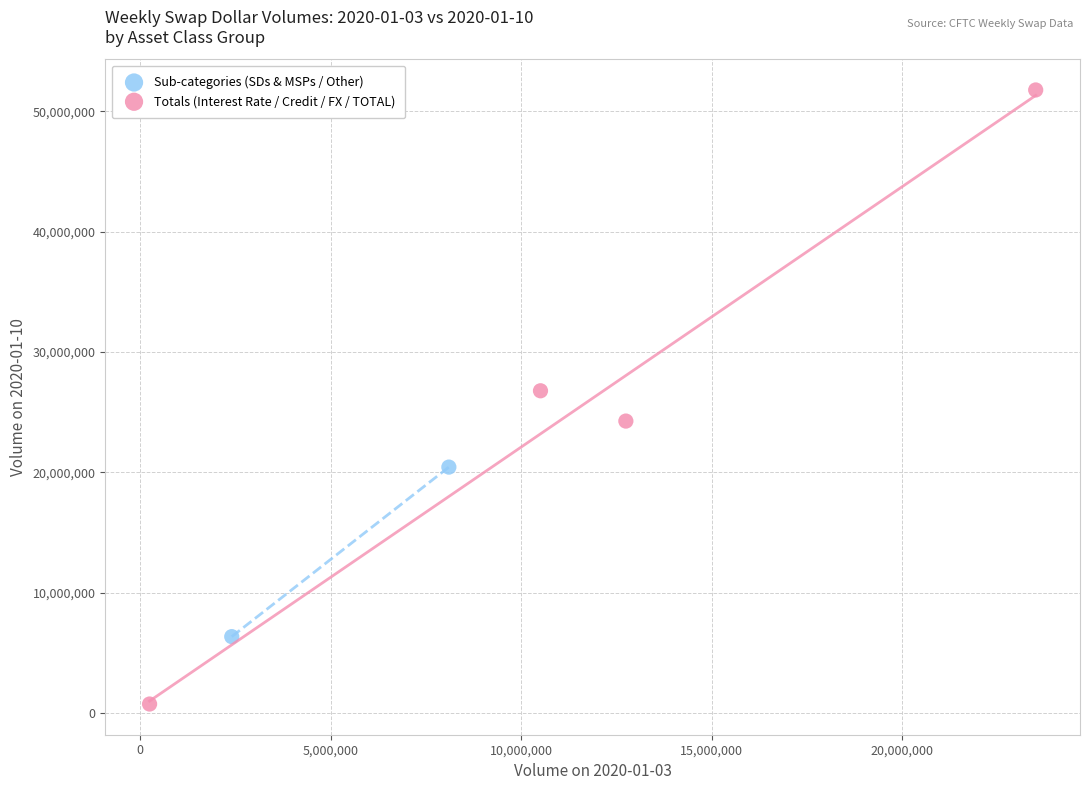

What are all the series names shown in the legend?

Sub-categories (SDs & MSPs / Other), Totals (Interest Rate / Credit / FX / TOTAL)